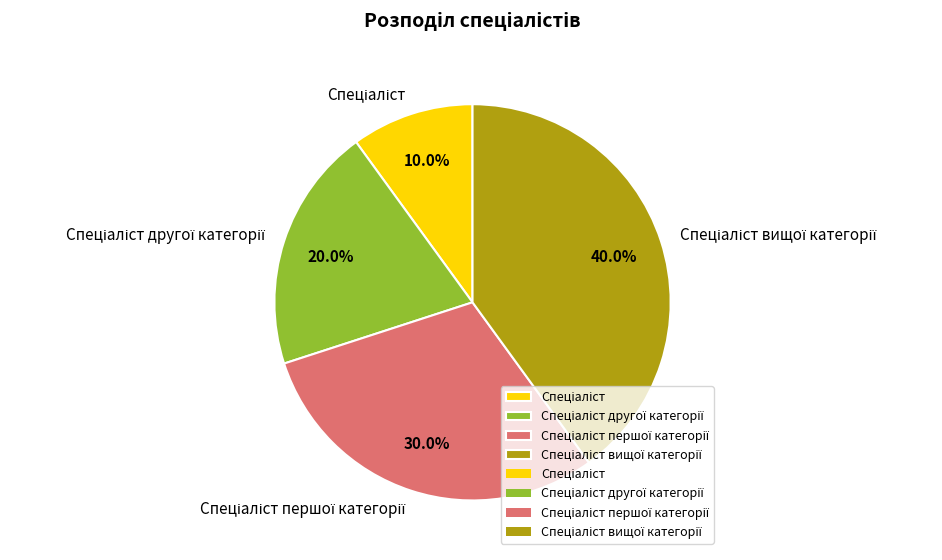

Is there any slice that represents more than half of the pie?

No